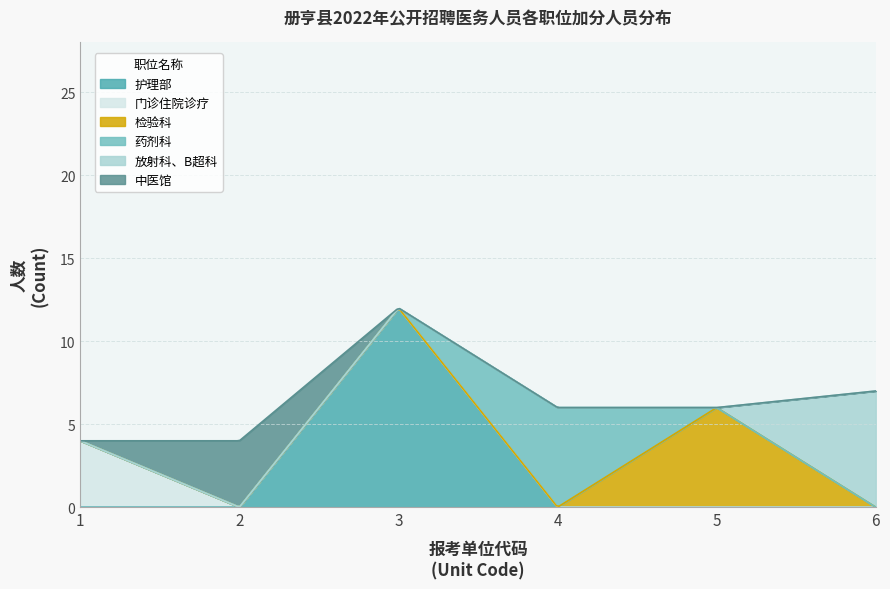

What is the average value of the 药剂科 series?

6